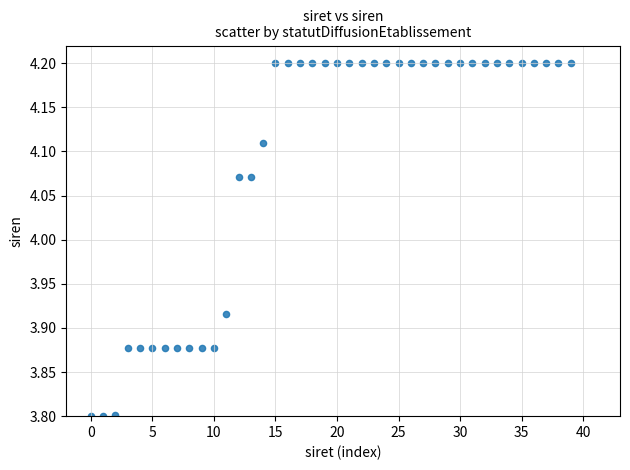

What is the range of Y values (max minus min)?

0.4